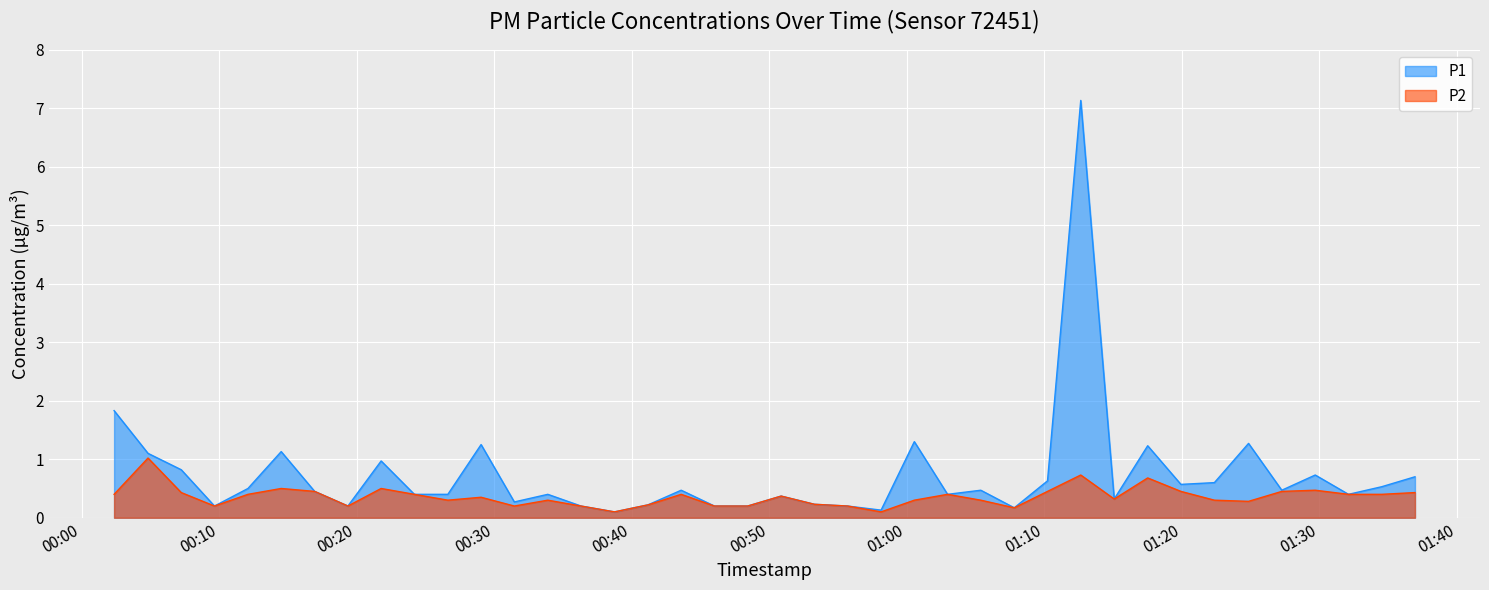

At which label does P1 reach its peak?

2024-02-04T01:12:39